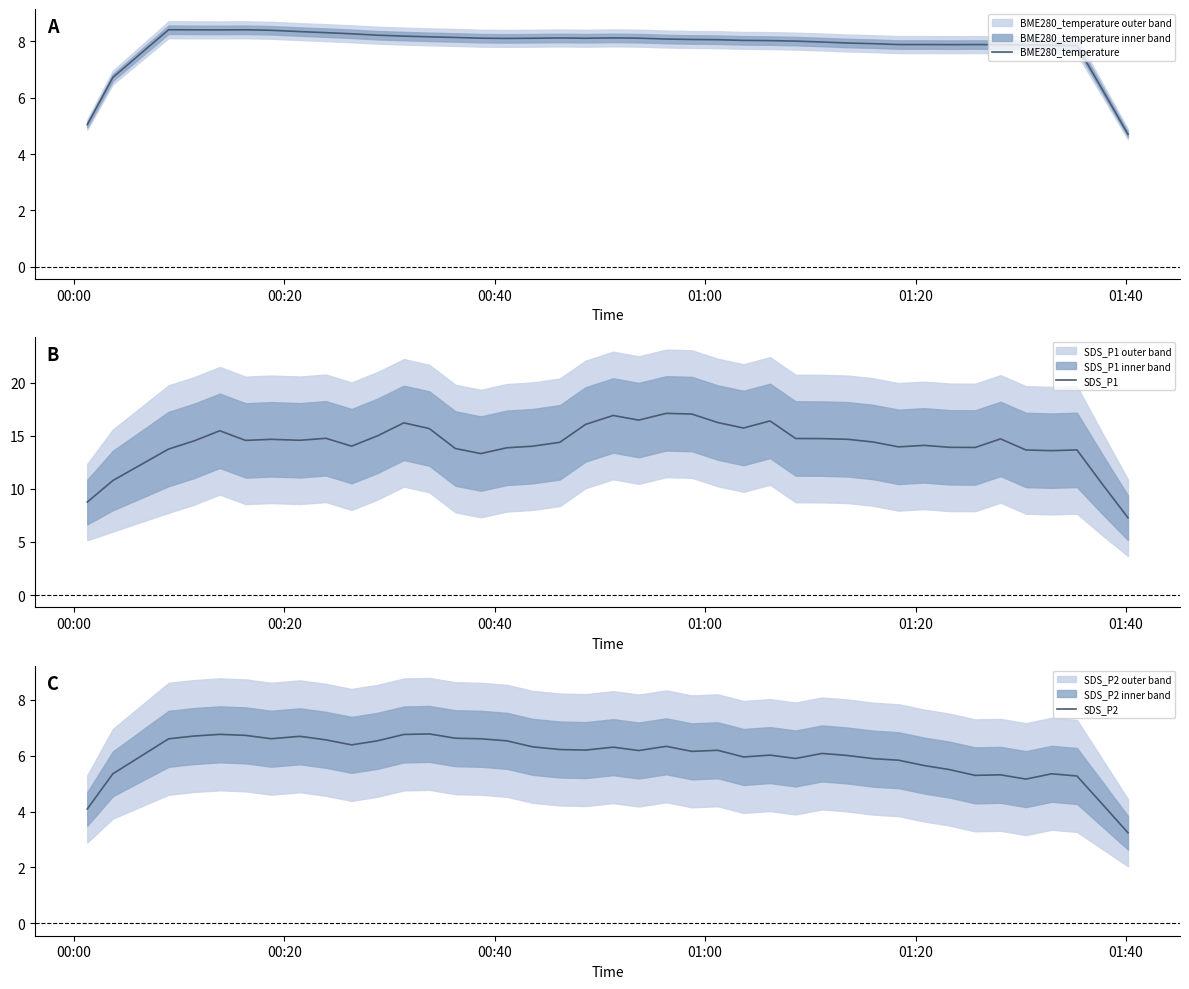

What is the lowest value of the BME280_temperature series?

4.7